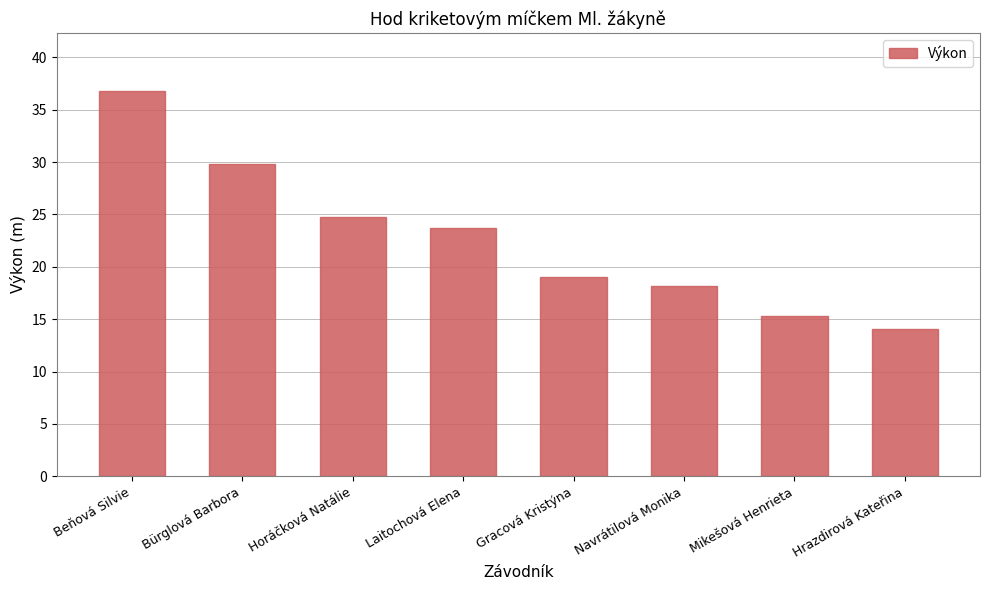

What position from the right is Hrazdirová Kateřina?

1